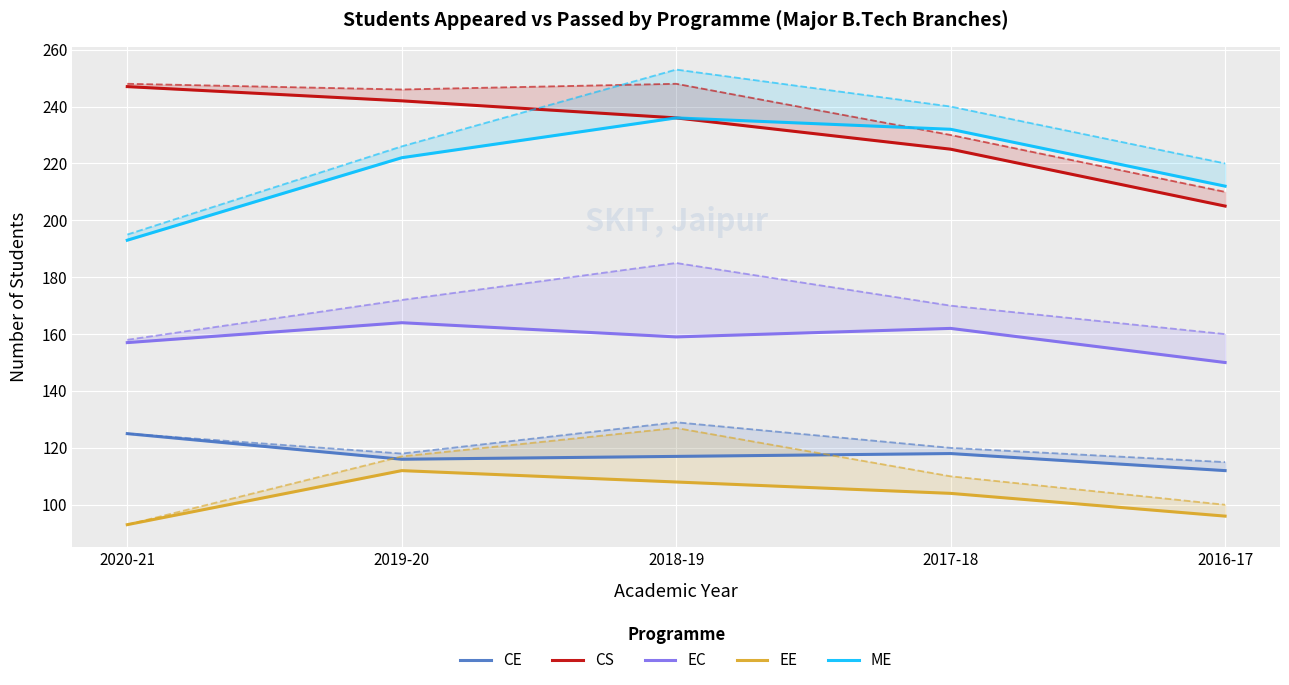

Is the value of CE at 2018-19 greater than the value of EC at 2019-20?

No